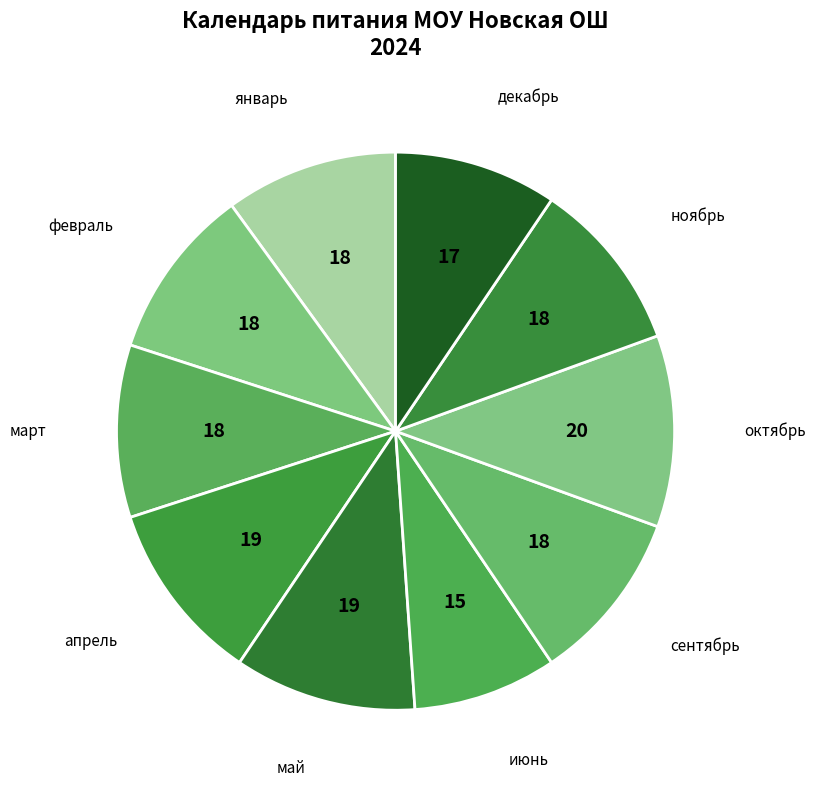

Which slice is the largest?

октябрь